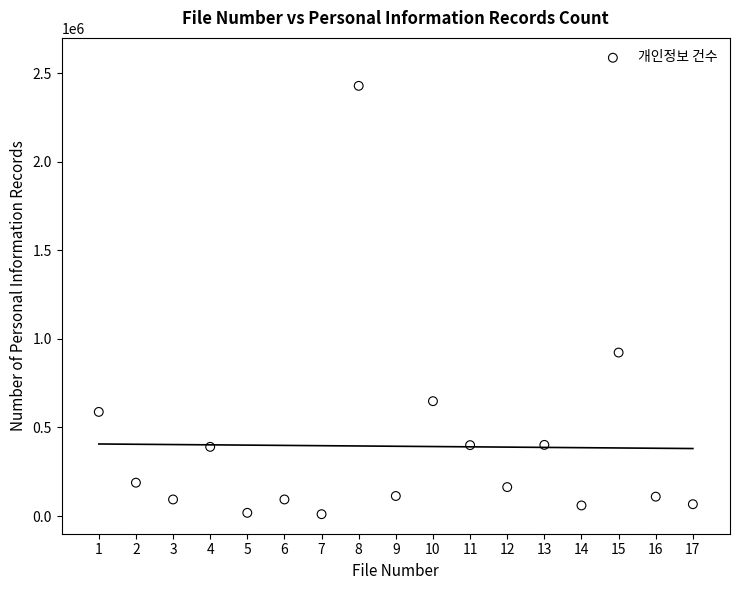

What Y value in the scatter plot is closest to 1219726?

923008